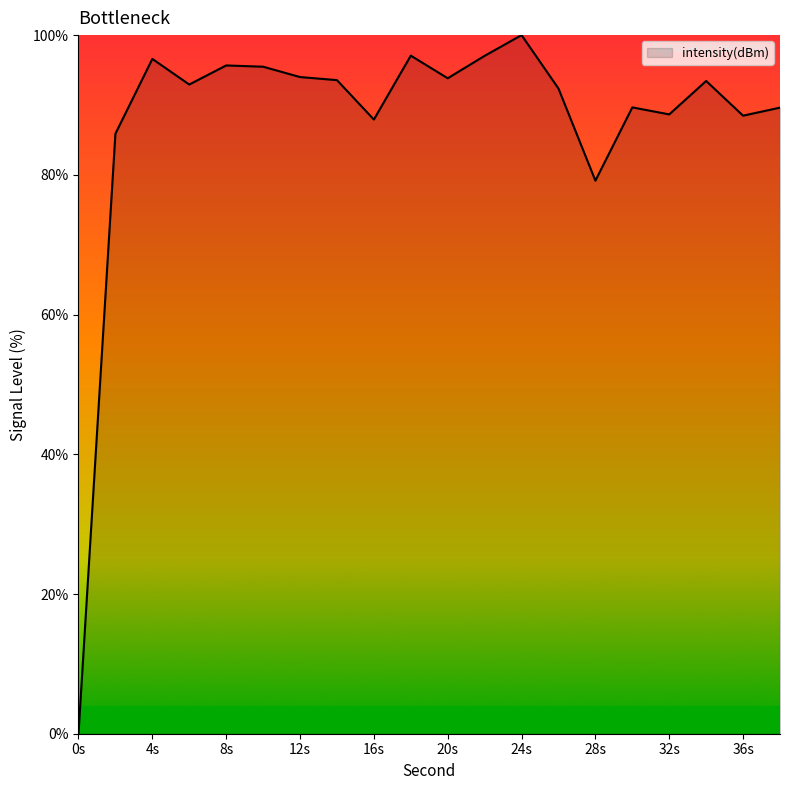

What is the difference between the maximum and minimum values?

100.0